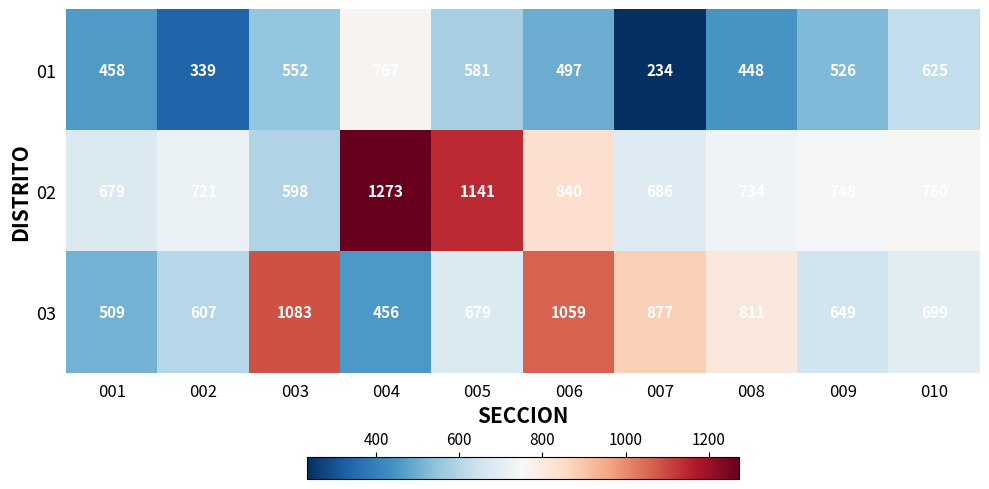

Reading left to right, what are all the values shown in this chart?

01: 458	339	552	767	581	497	234	448	526	625
02: 679	721	598	1273	1141	840	686	734	748	760
03: 509	607	1083	456	679	1059	877	811	649	699